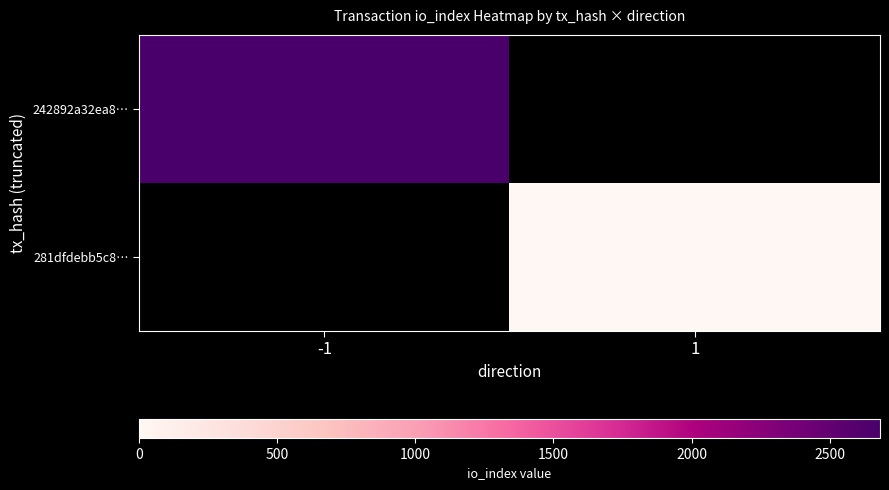

At how many categories does at least one series exceed 2017?

1